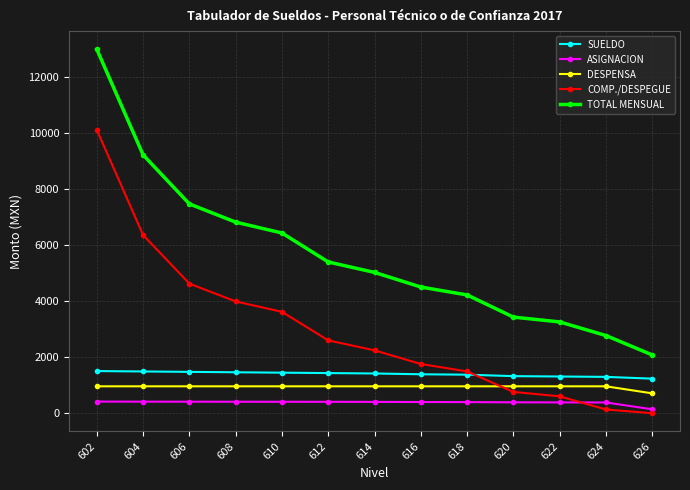

True or false: DESPENSA and TOTAL MENSUAL cross at least once.

False